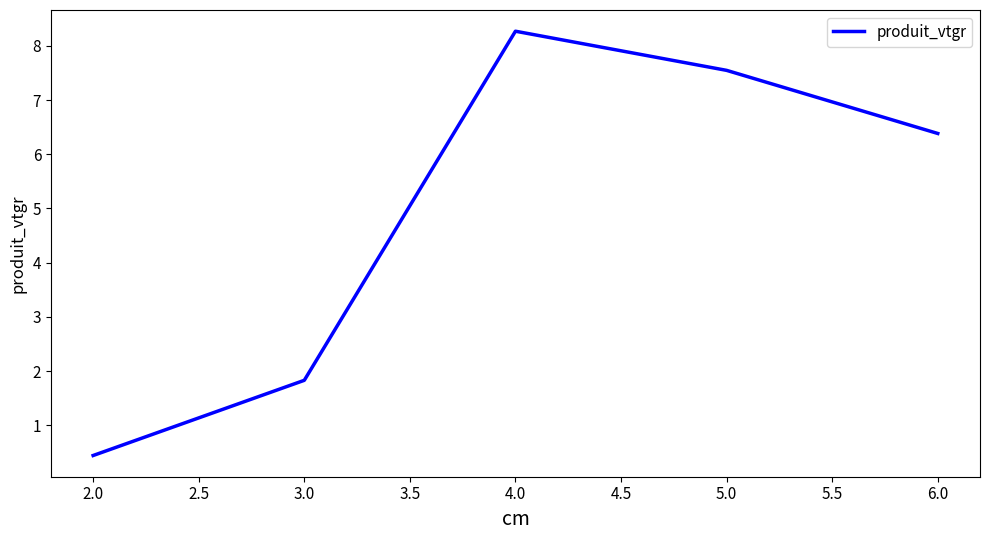

Which category has the highest value across all series?

4.0